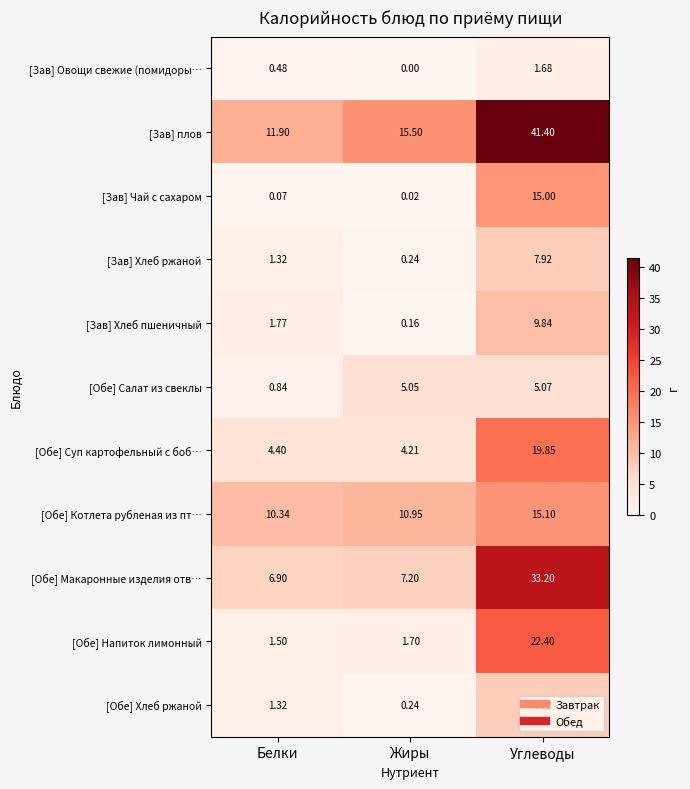

At which label is [Обе] Салат из свеклы closest to 2?

Белки